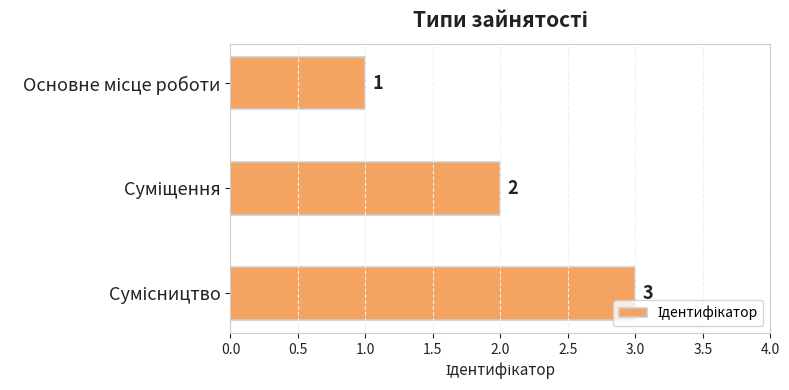

What is the value of the 2nd bar from the top?

2